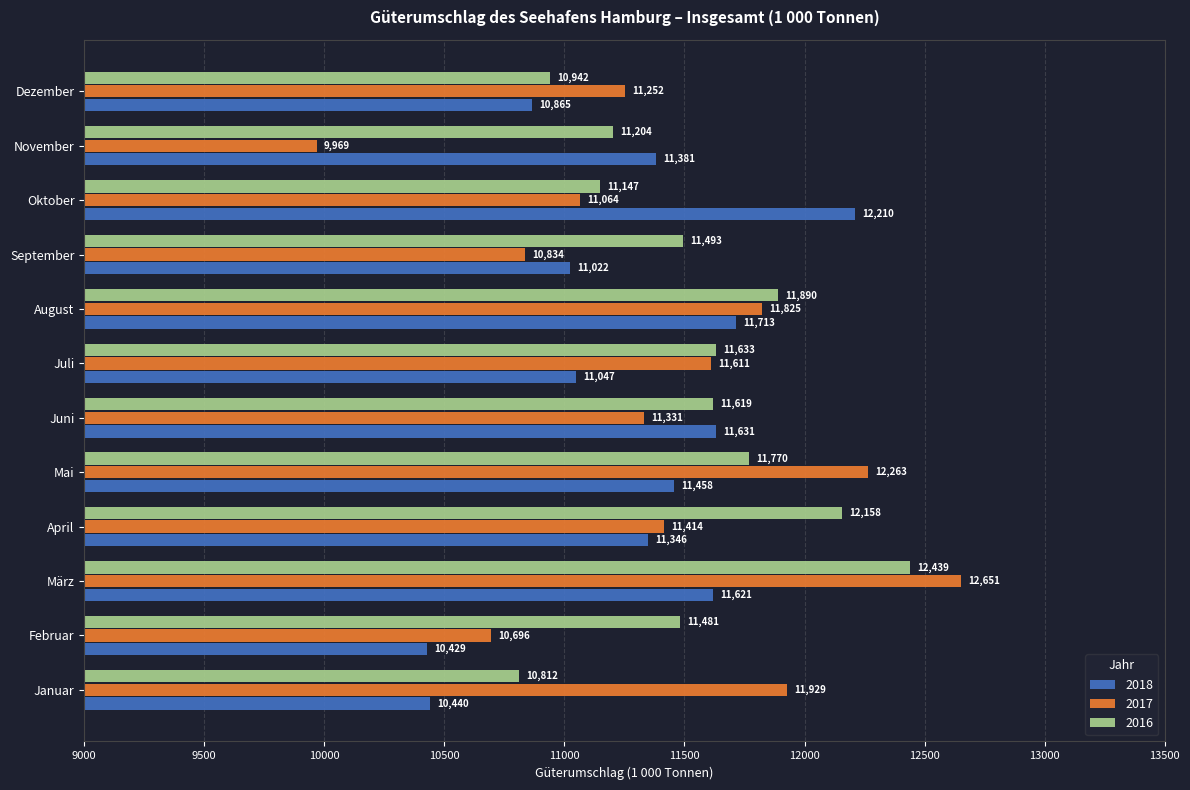

What is the highest value of the 2017 series?

12651.0